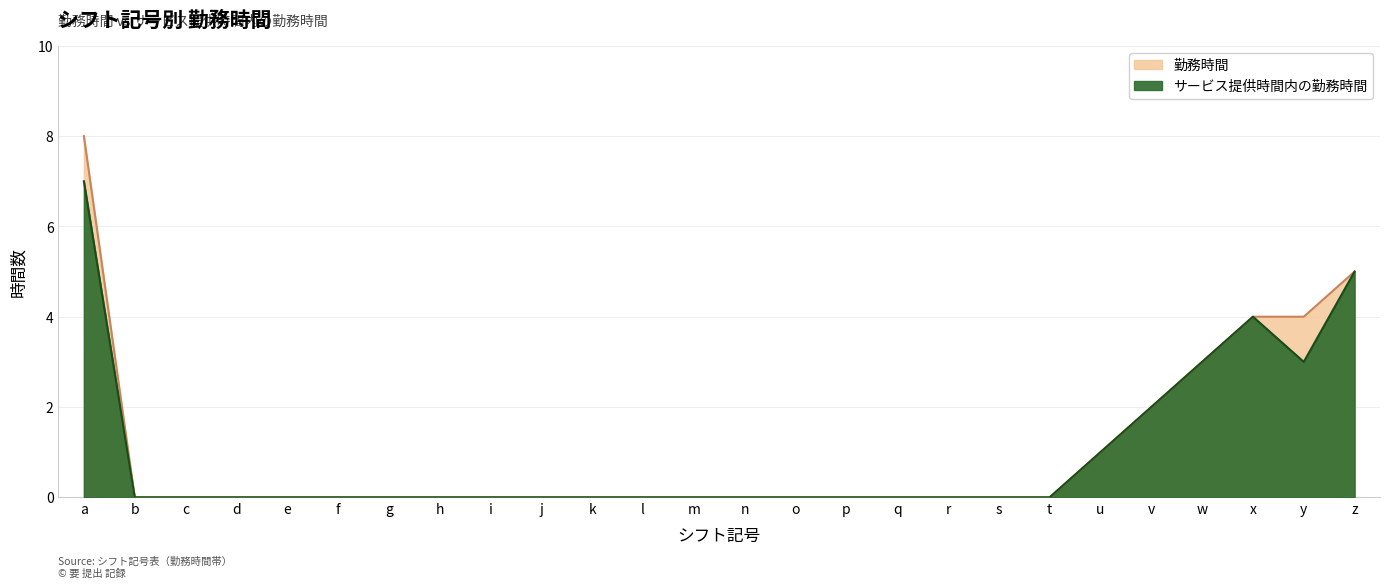

Which category has the lowest value across all series?

b